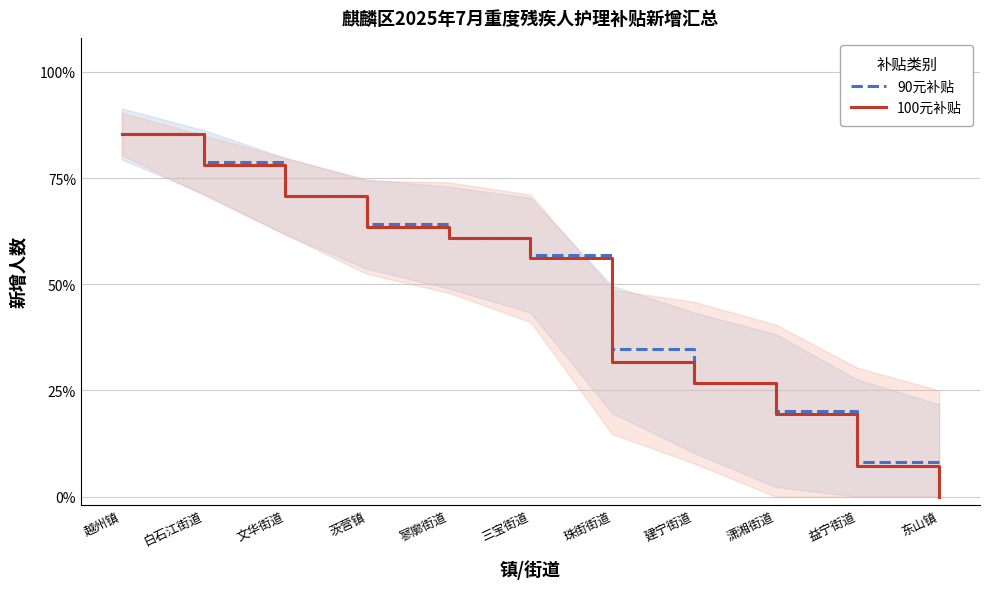

True or false: 90元补贴 and 100元补贴 cross at least once.

False